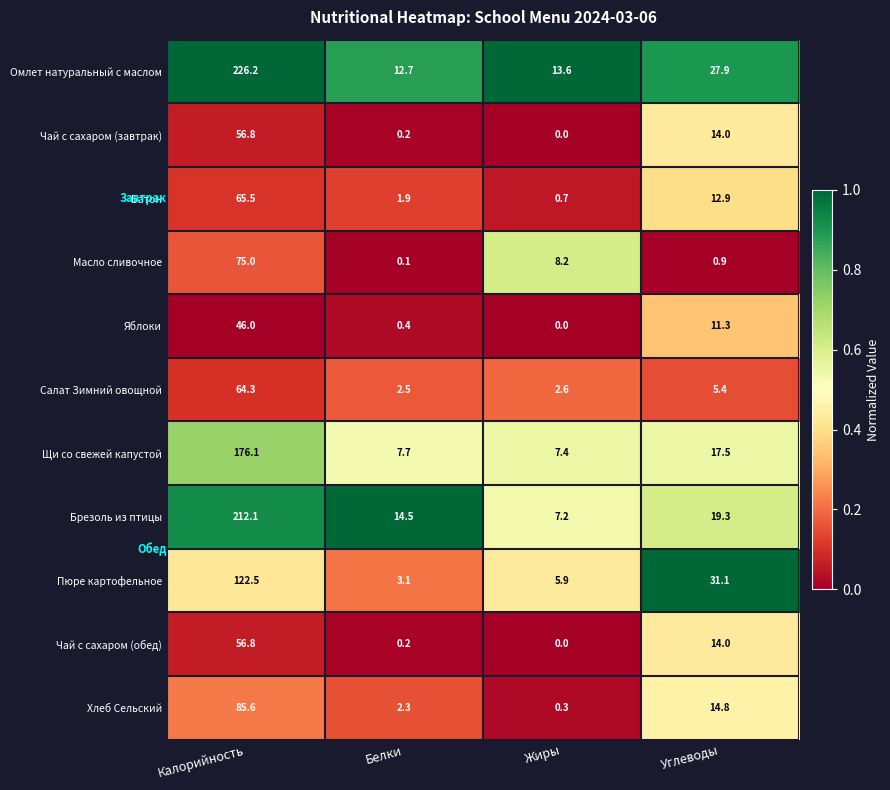

Rank the categories by Брезоль из птицы value from lowest to highest.

Жиры, Белки, Углеводы, Калорийность